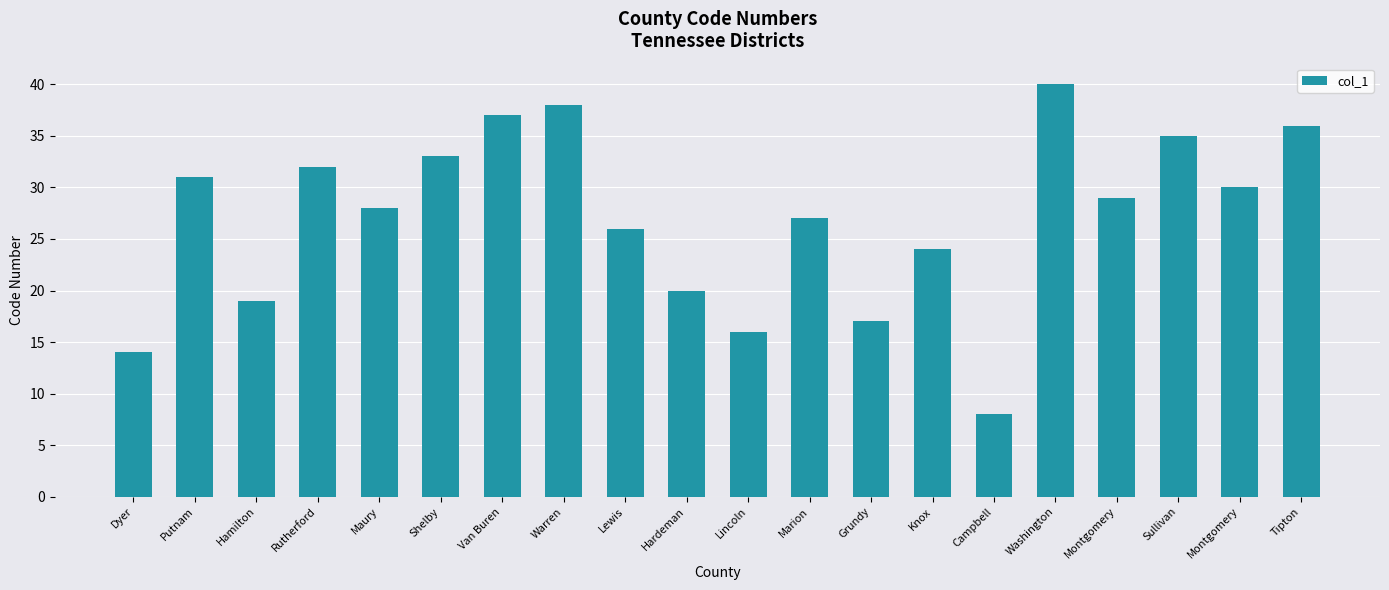

What is the ratio of the value at Knox to the value at Campbell?

3.0